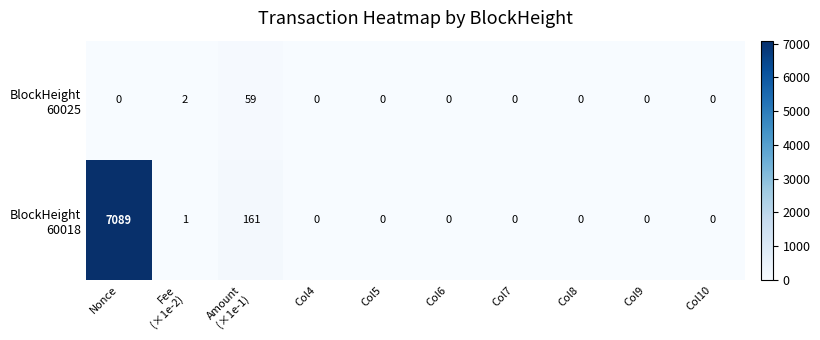

What is the maximum value shown in the chart?

7089